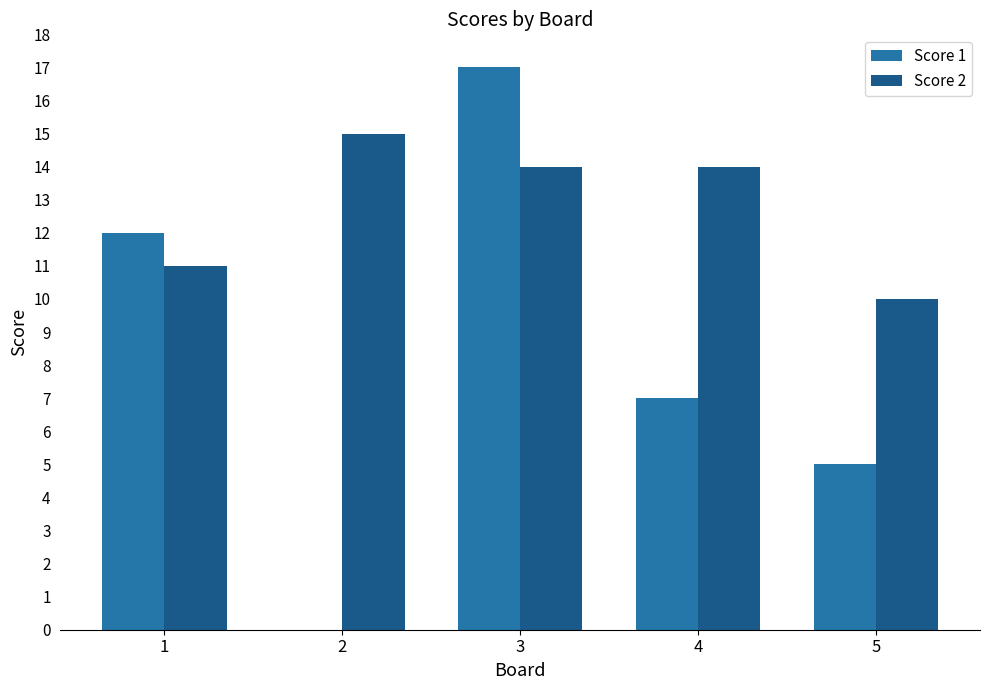

True or false: Score 1 has a value of 1 at 5.

False